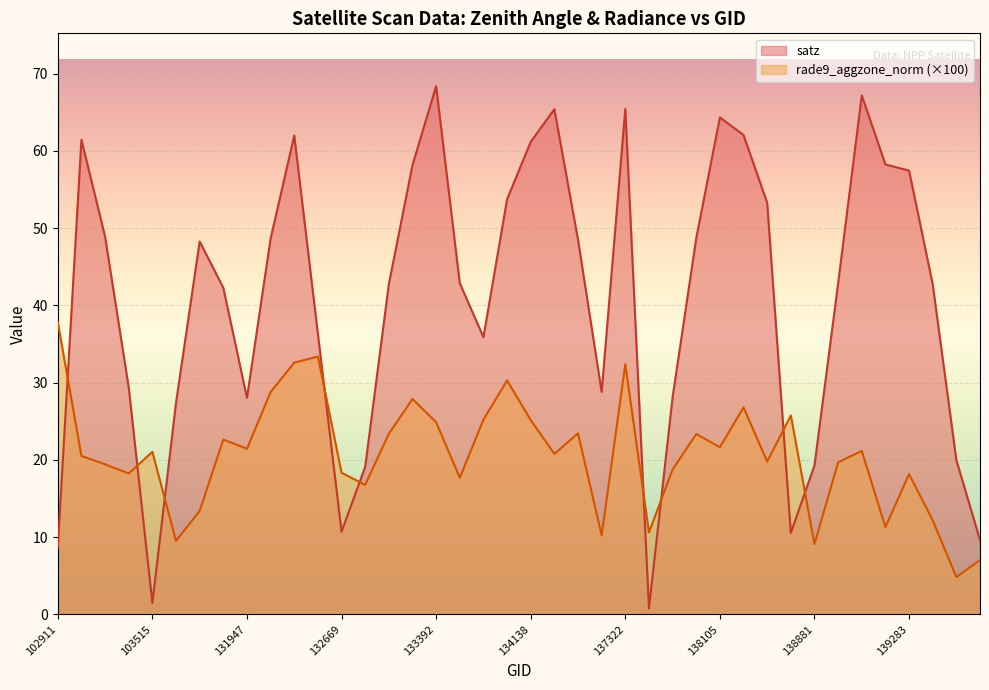

True or false: rade9_aggzone_norm has a value of 48.1 at 137322.

False